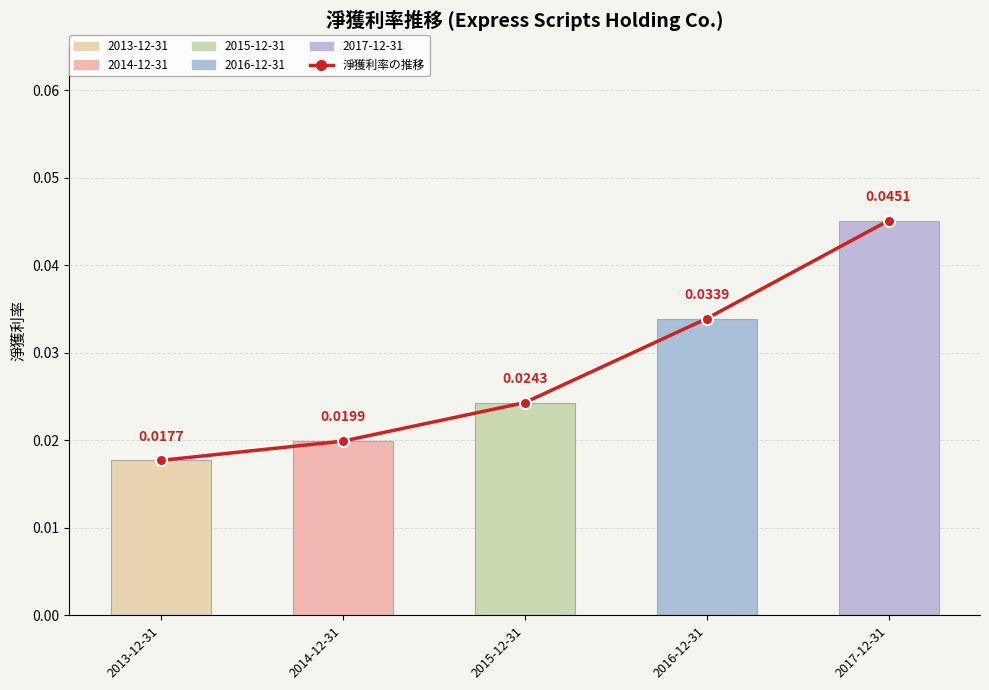

List the labels in order of value, largest first.

2017-12-31, 2016-12-31, 2015-12-31, 2014-12-31, 2013-12-31